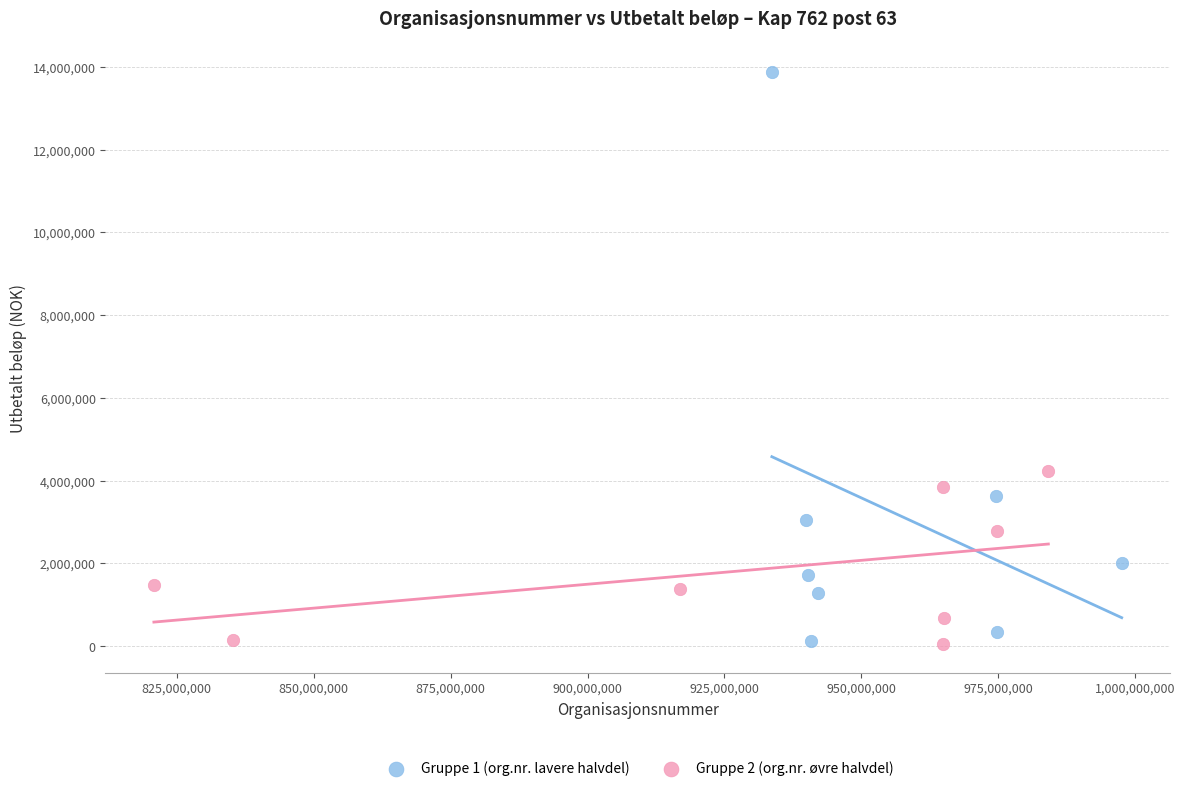

Which series has the largest Y range (max minus min)?

Gruppe 1 (org.nr. lavere halvdel)